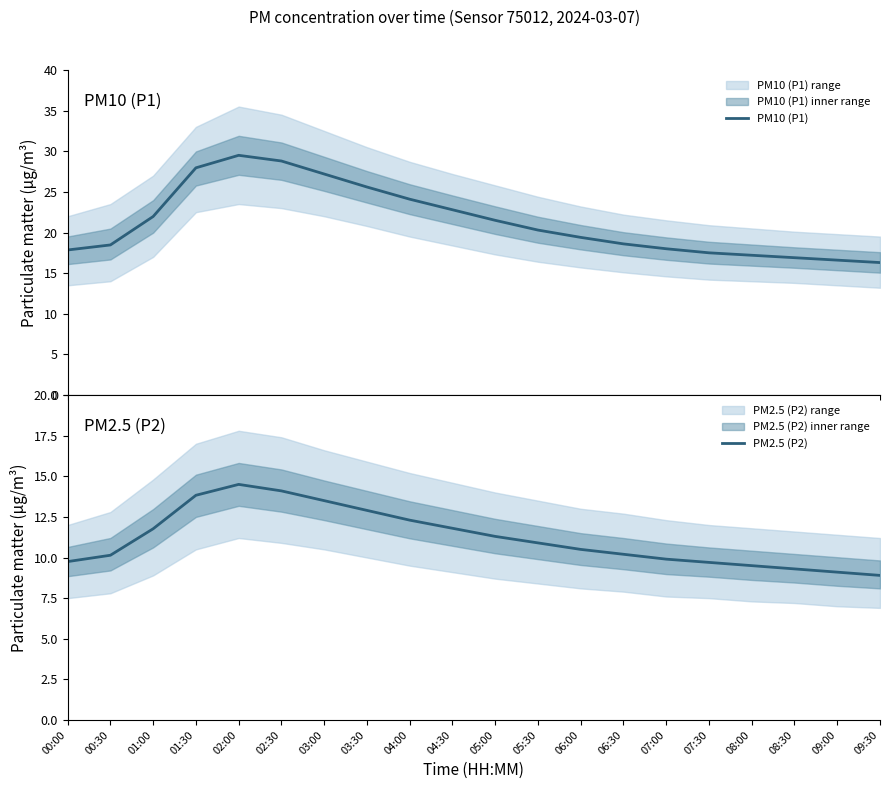

Reading left to right, transcribe all the data shown in this chart.

PM10 (P1): 17.9	18.5	22.0	28.0	29.5	28.8	27.2	25.6	24.1	22.8	21.5	20.3	19.4	18.6	18.0	17.5	17.2	16.9	16.6	16.3
PM2.5 (P2): 9.8	10.1	11.8	13.8	14.5	14.1	13.5	12.9	12.3	11.8	11.3	10.9	10.5	10.2	9.9	9.7	9.5	9.3	9.1	8.9